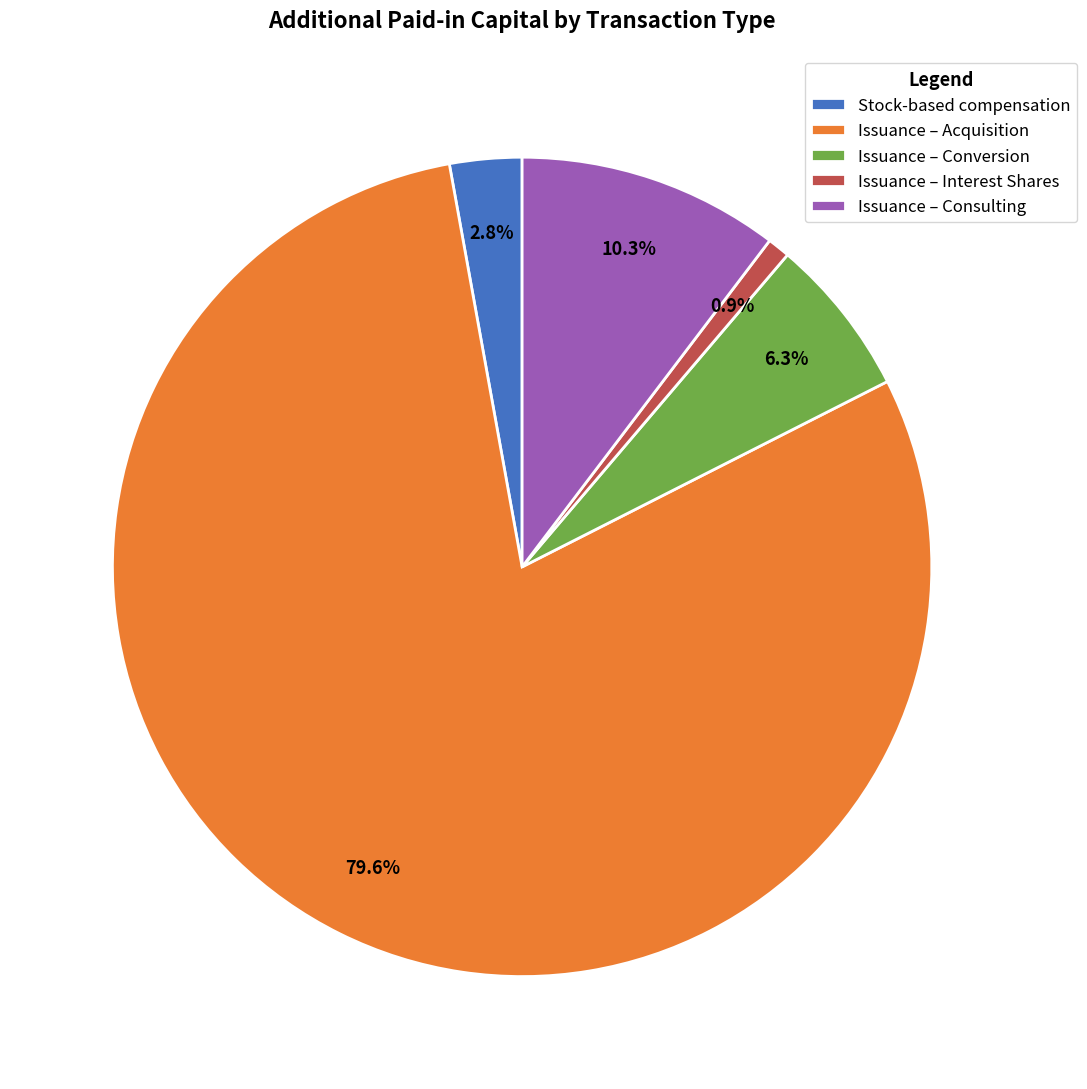

Which slice represents more than half of the pie?

Issuance – Acquisition